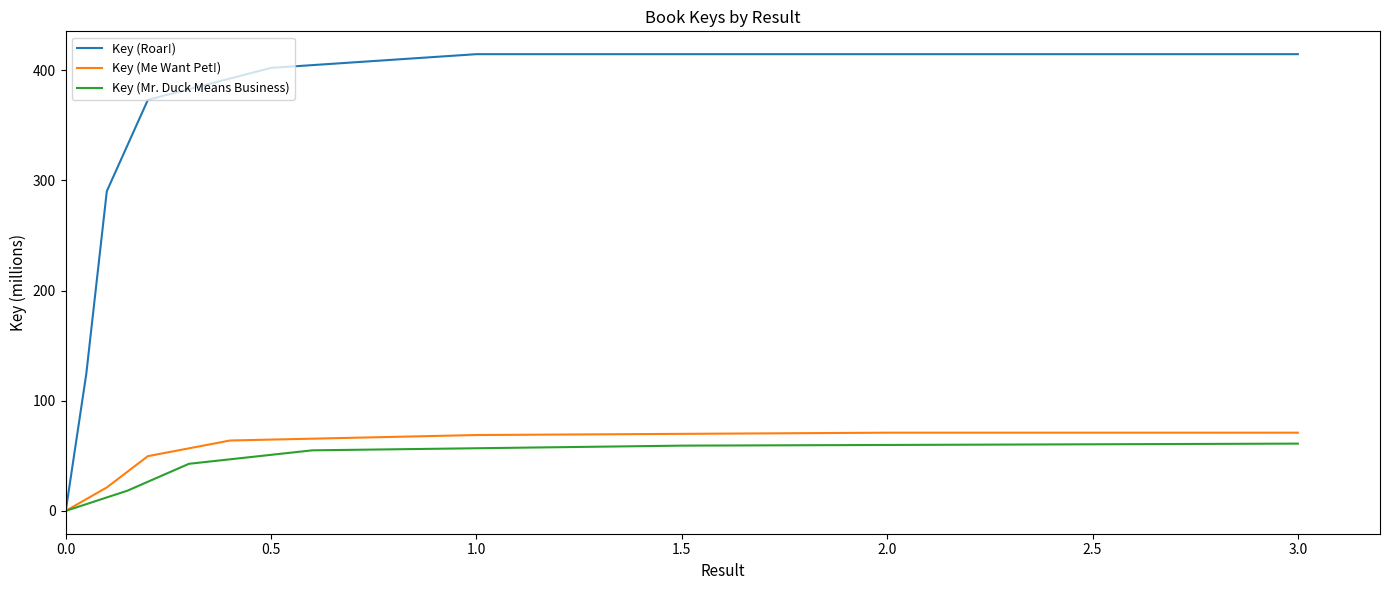

The value of Key (Roar!) at 0.5 is 402.2. True or false?

True